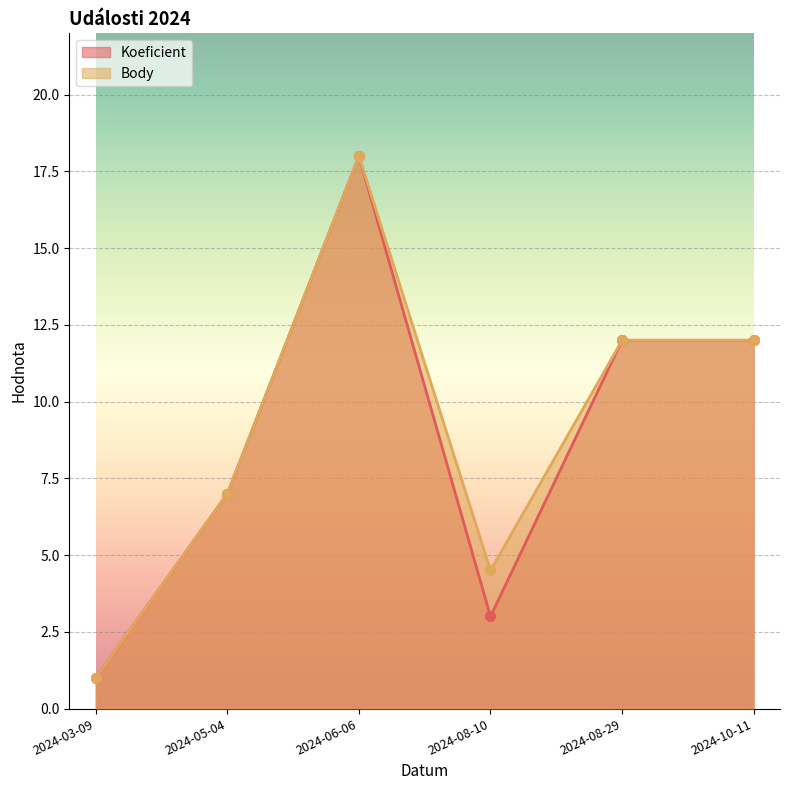

True or false: Koeficient has more than 0 interior local peaks.

True